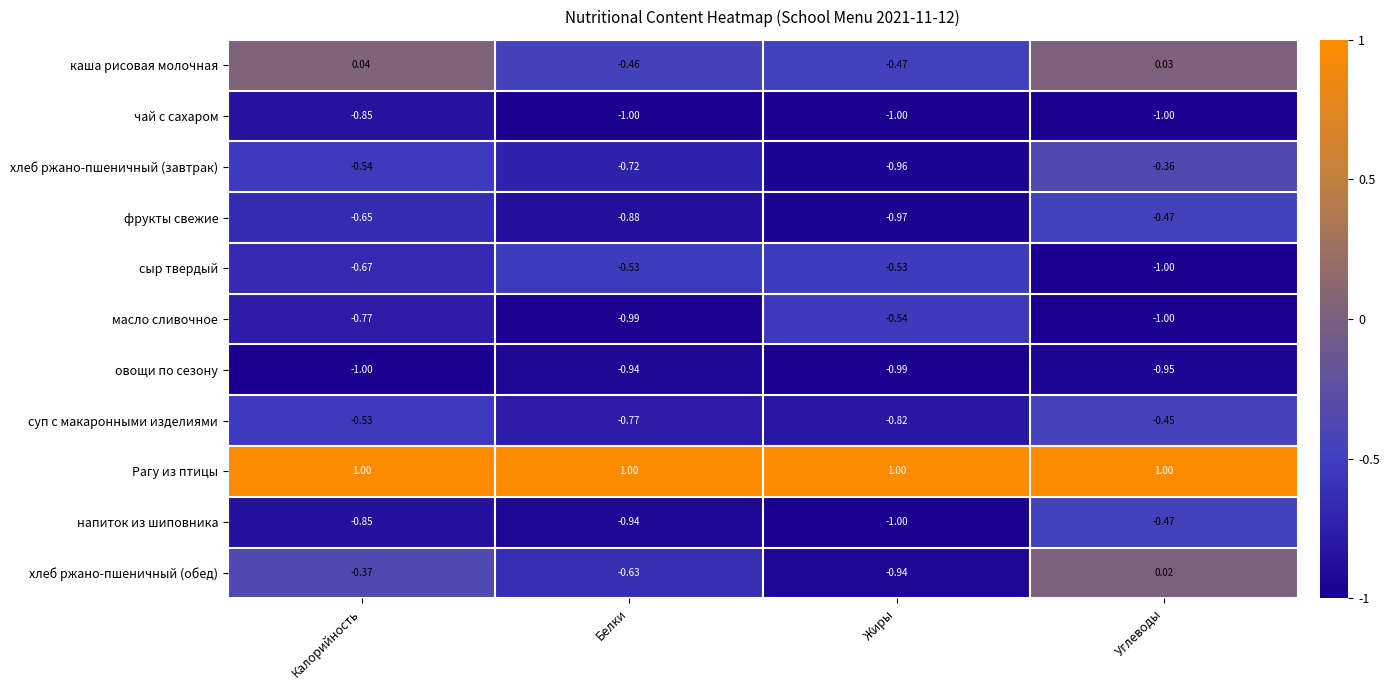

At which label does масло сливочное reach its peak?

Жиры